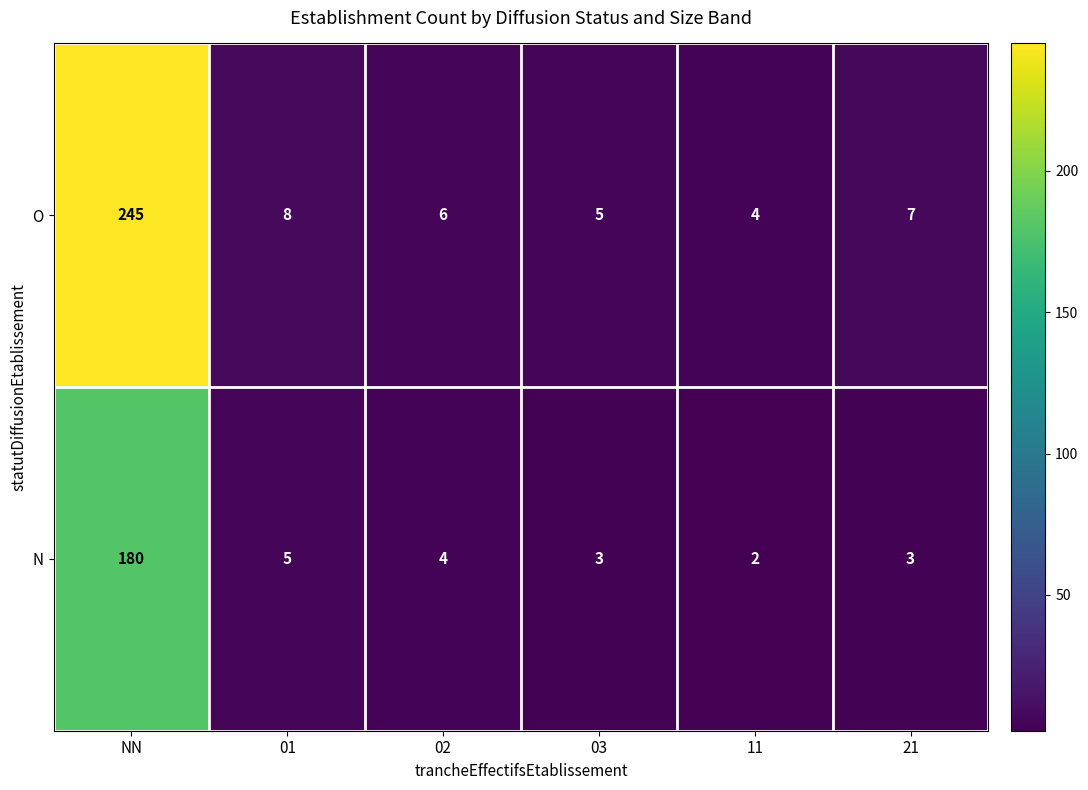

At how many categories does at least one series exceed 148?

1